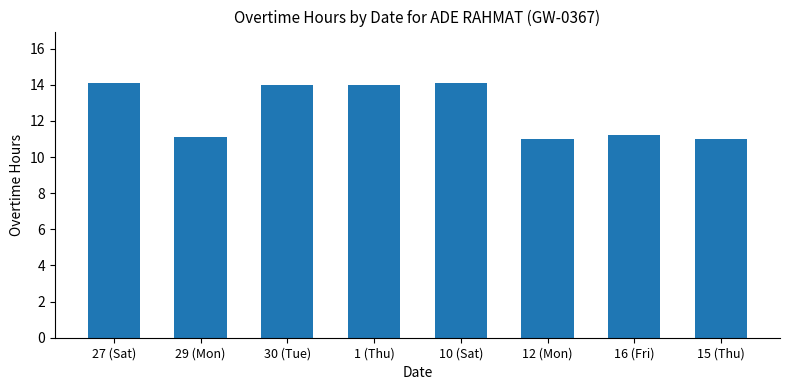

What is the sum of the values at 27 (Sat) and 29 (Mon)?

25.2